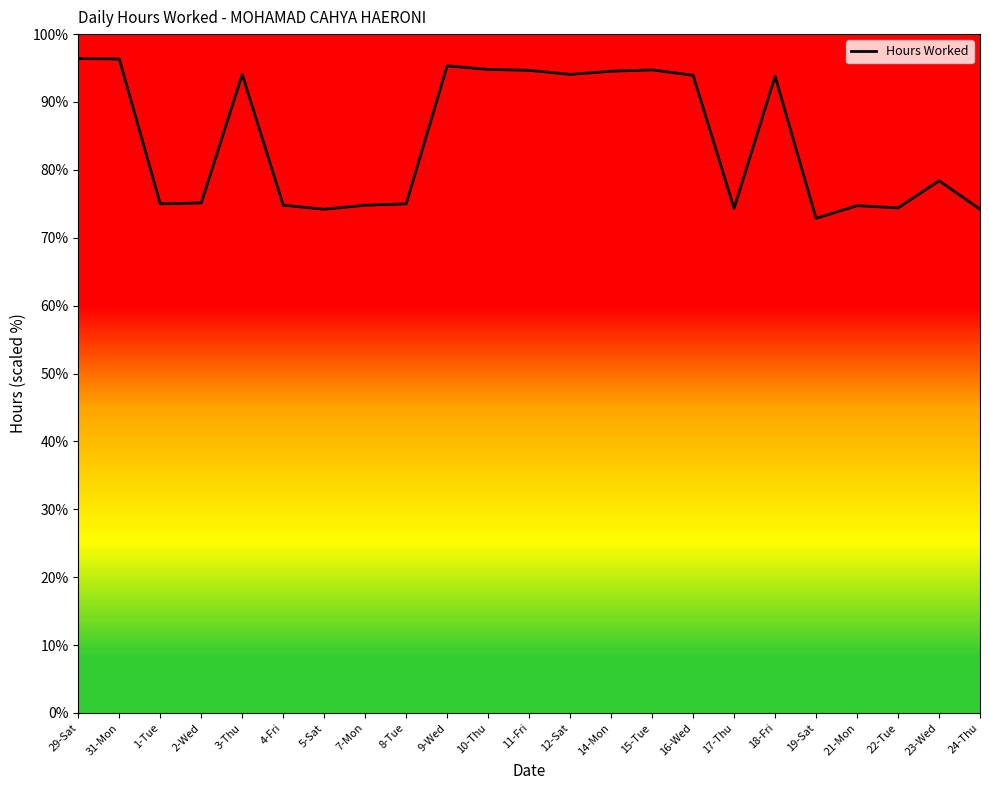

What is the sum of the values at 10-Thu and 9-Wed?

190.1